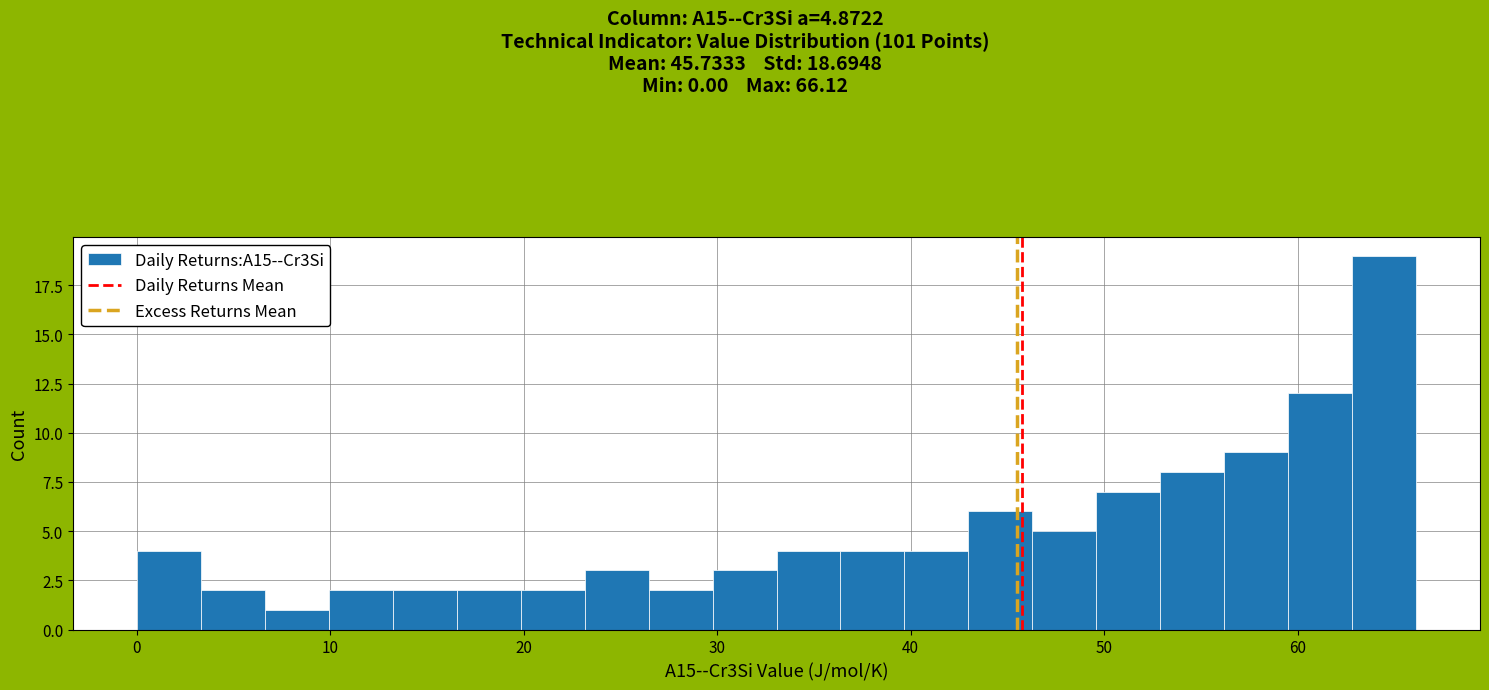

Read against the x-axis, roughly where is the centre of the tallest bar?

64